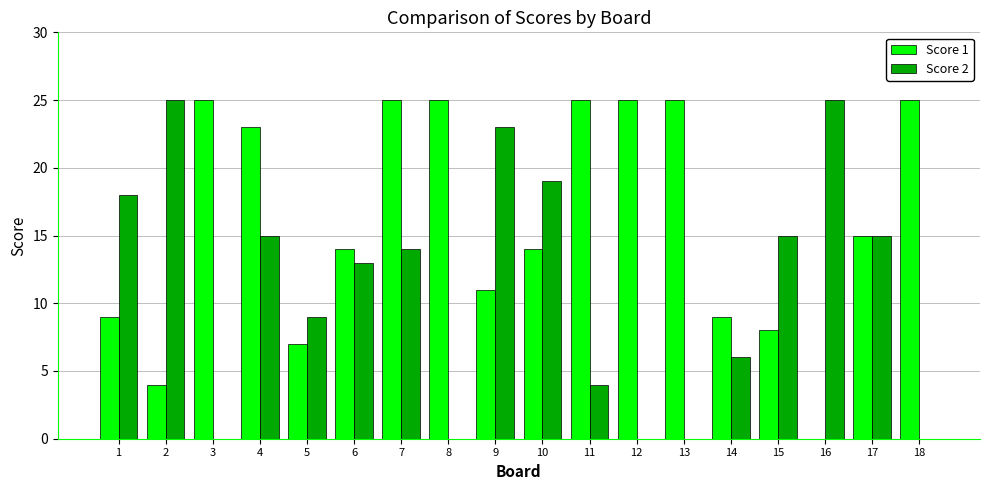

Which series changed the most between 1 and 5?

Score 2